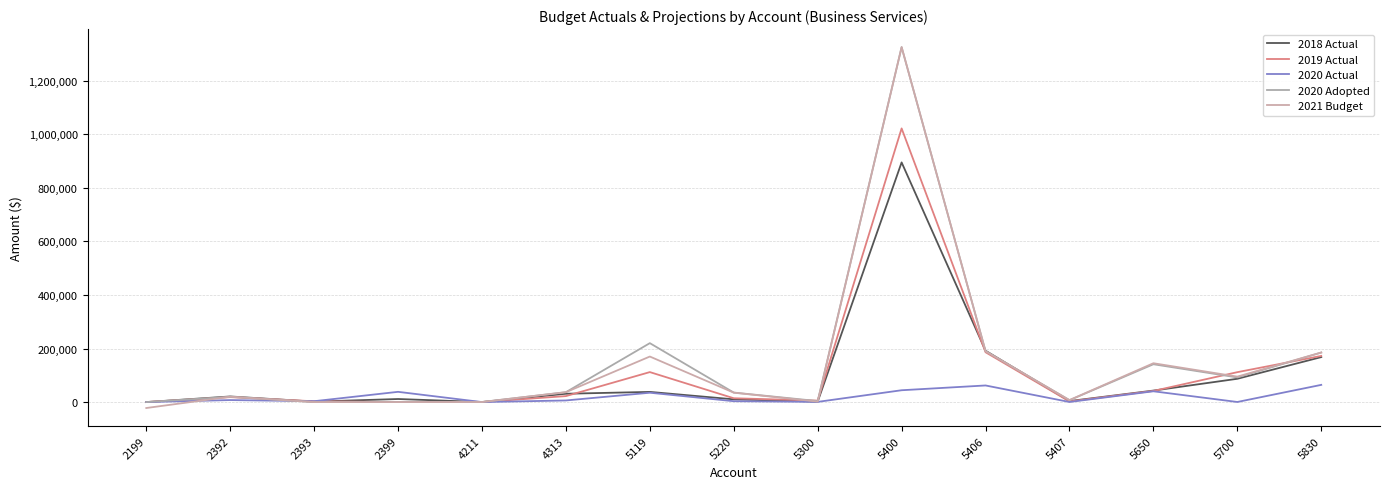

At which category is the sum across all series the highest?

5400